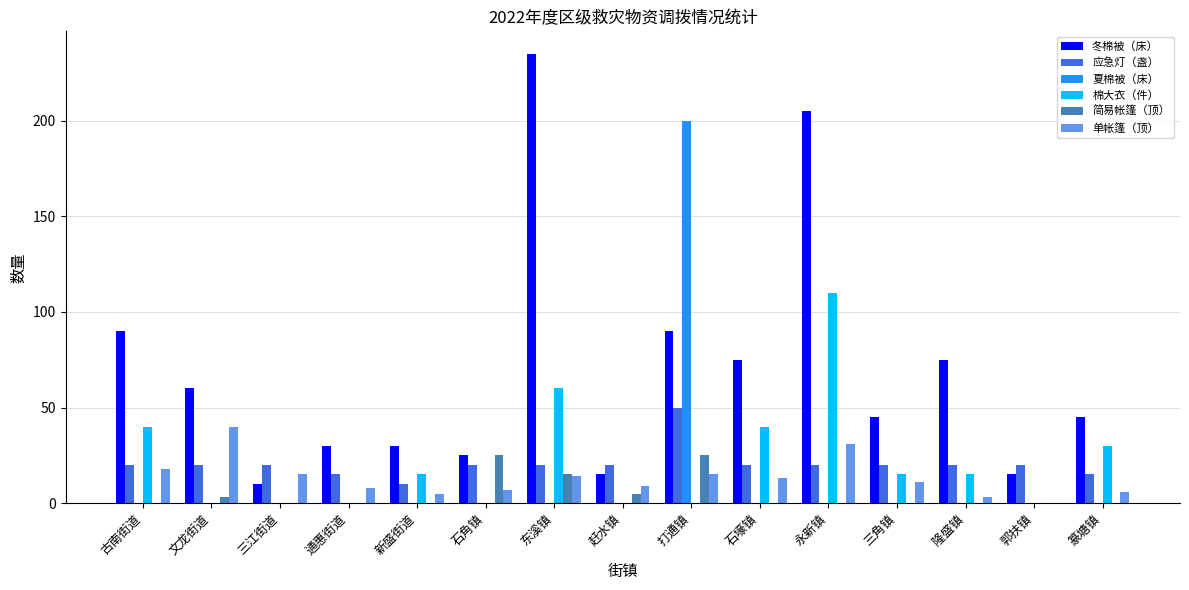

Which series has the largest range (max minus min)?

冬棉被（床）